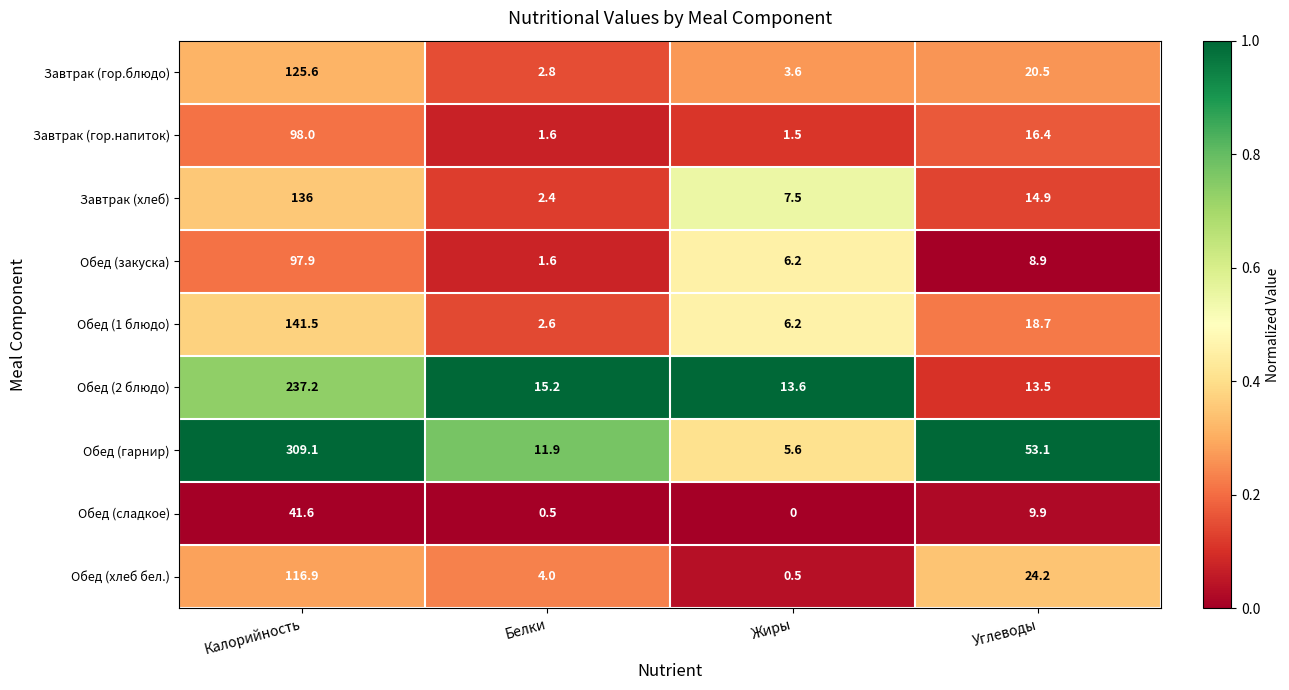

List the series in order of their peak value, lowest first.

Обед (сладкое), Обед (закуска), Завтрак (гор.напиток), Обед (хлеб бел.), Завтрак (гор.блюдо), Завтрак (хлеб), Обед (1 блюдо), Обед (2 блюдо), Обед (гарнир)